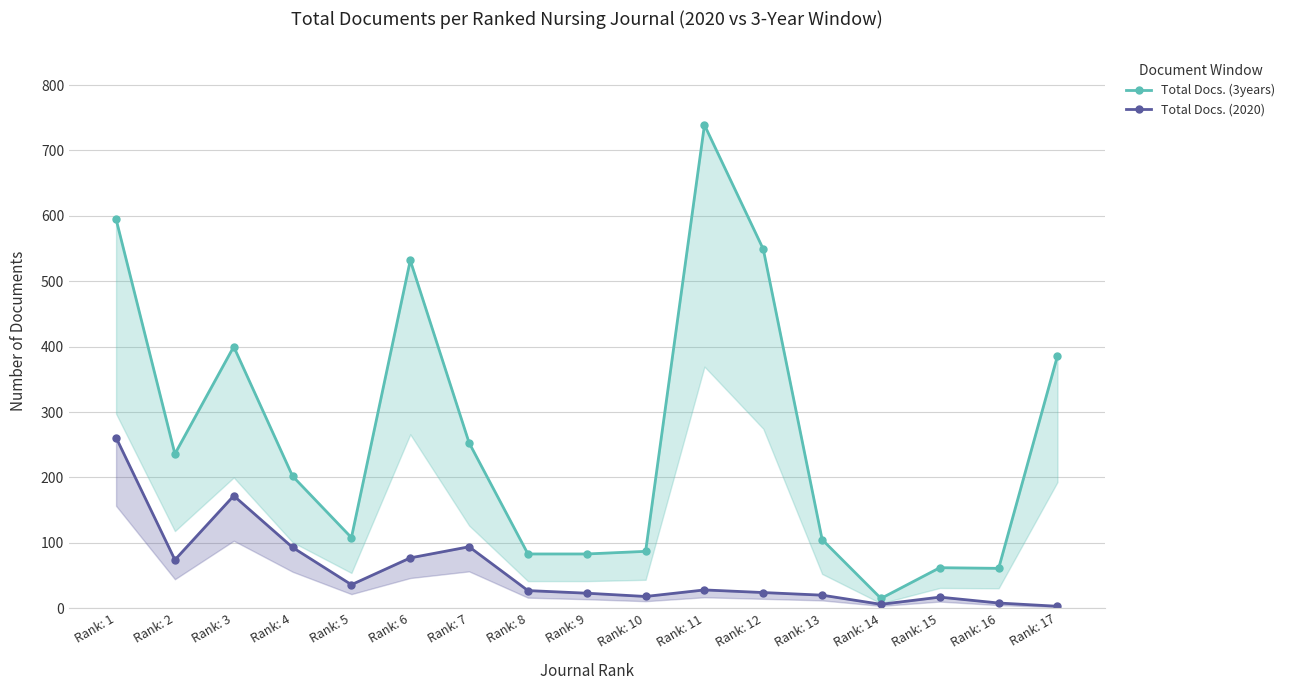

How many interior local valleys does the Total Docs. (2020) series have?

4